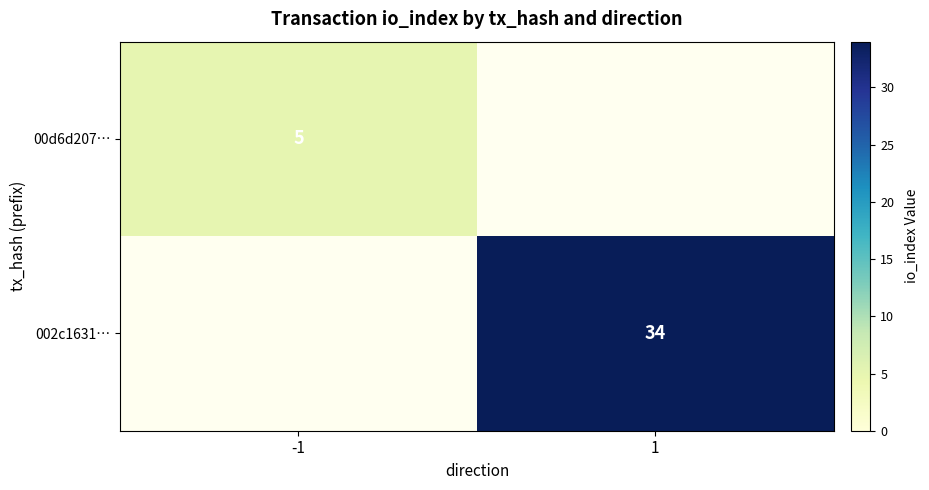

Count the number of data series in this chart.

2